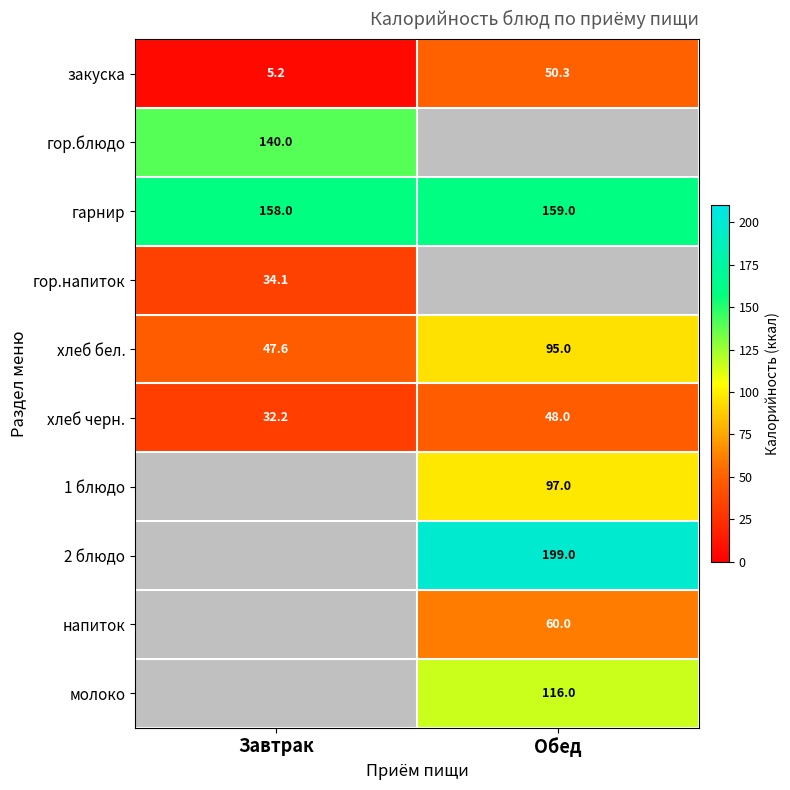

The закуска series shows 50.3 at Обед. True or false?

True